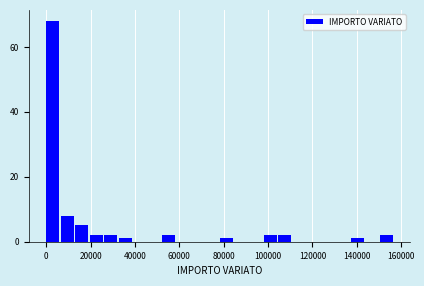

Read against the x-axis, roughly where is the centre of the tallest bar?

2000